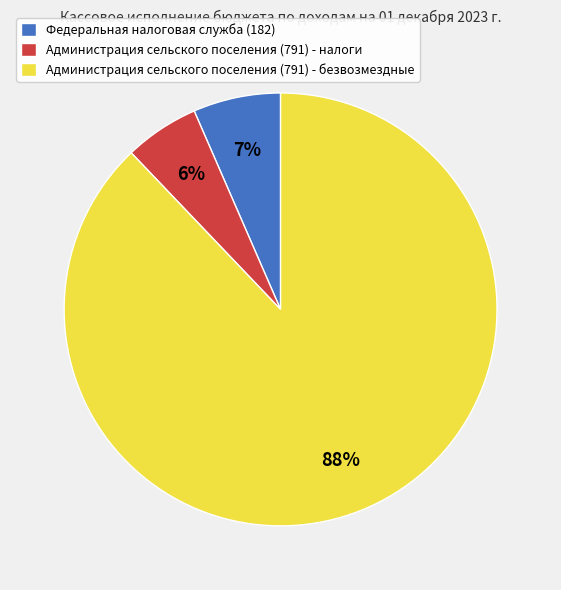

What percentage is the Федеральная налоговая служба (182) slice, to the nearest percent?

7%